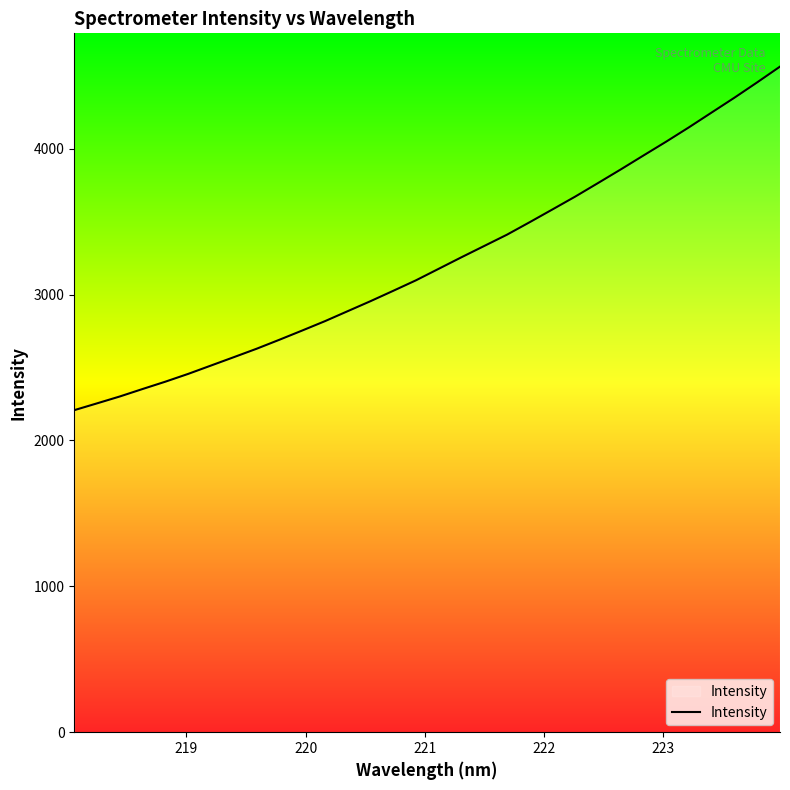

What is the minimum value shown in the chart?

2207.2